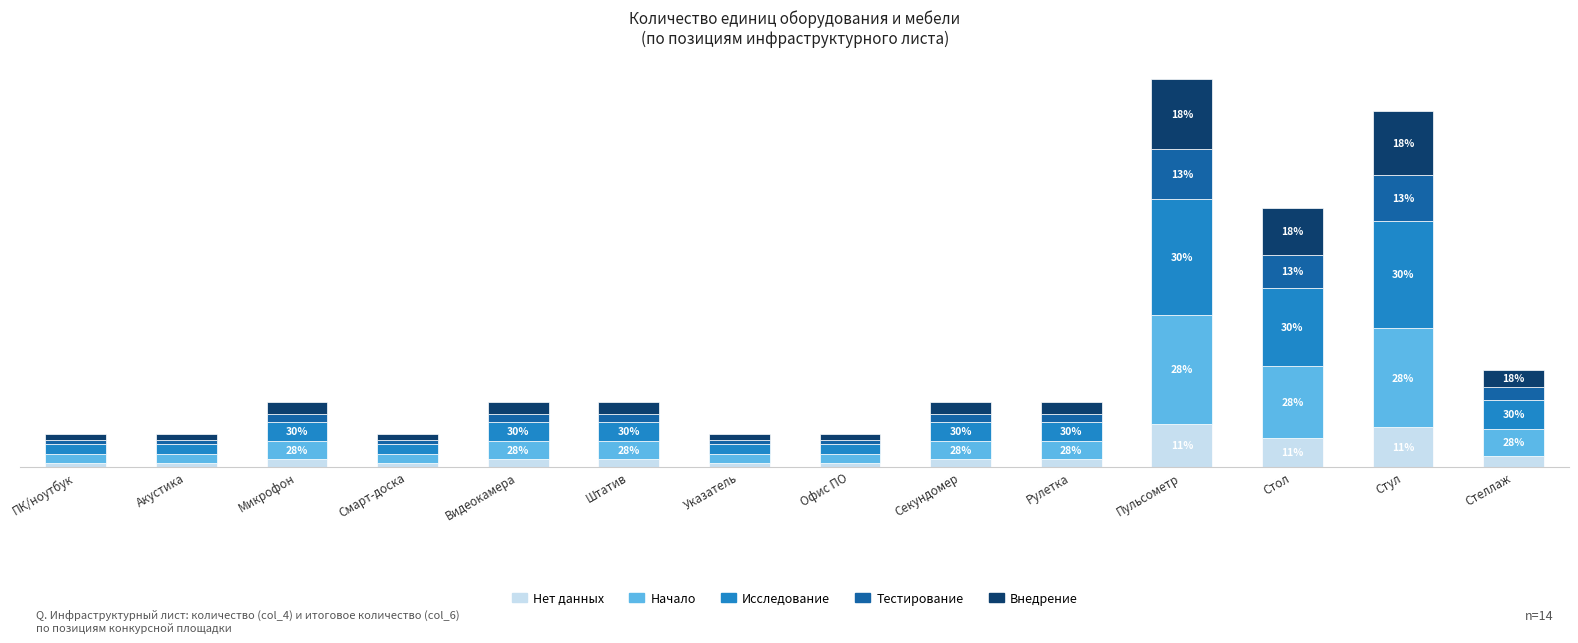

What is the total value across all series at Указатель?

1.0